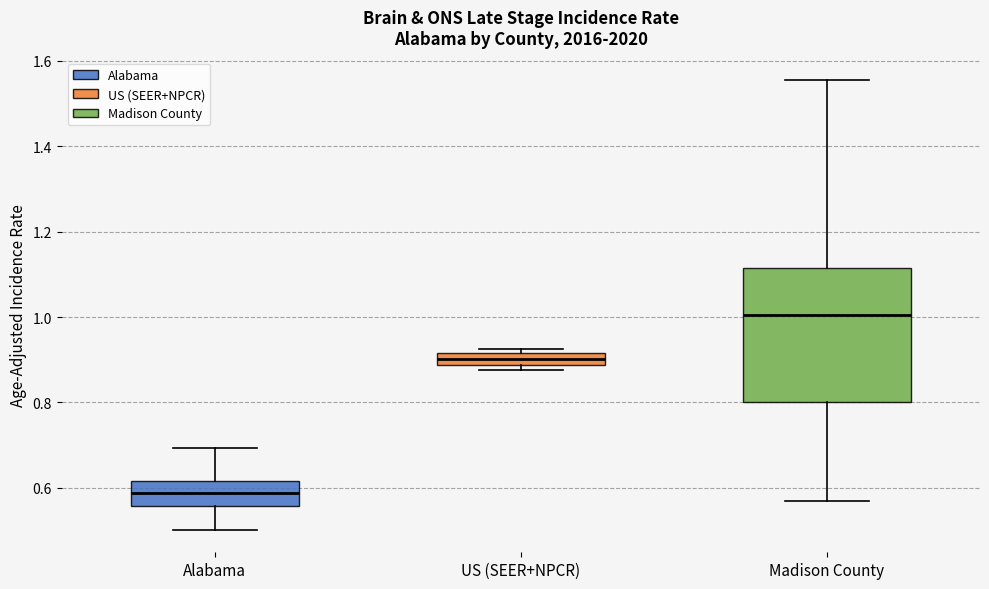

Which box has the highest median line?

Madison County